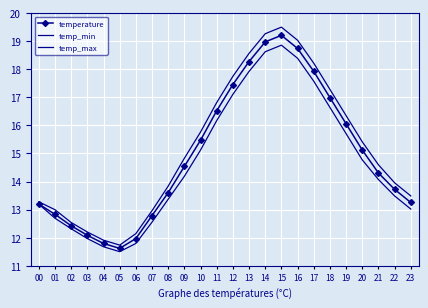

What is the value of the temp_min point at the 6th from the left?

11.5